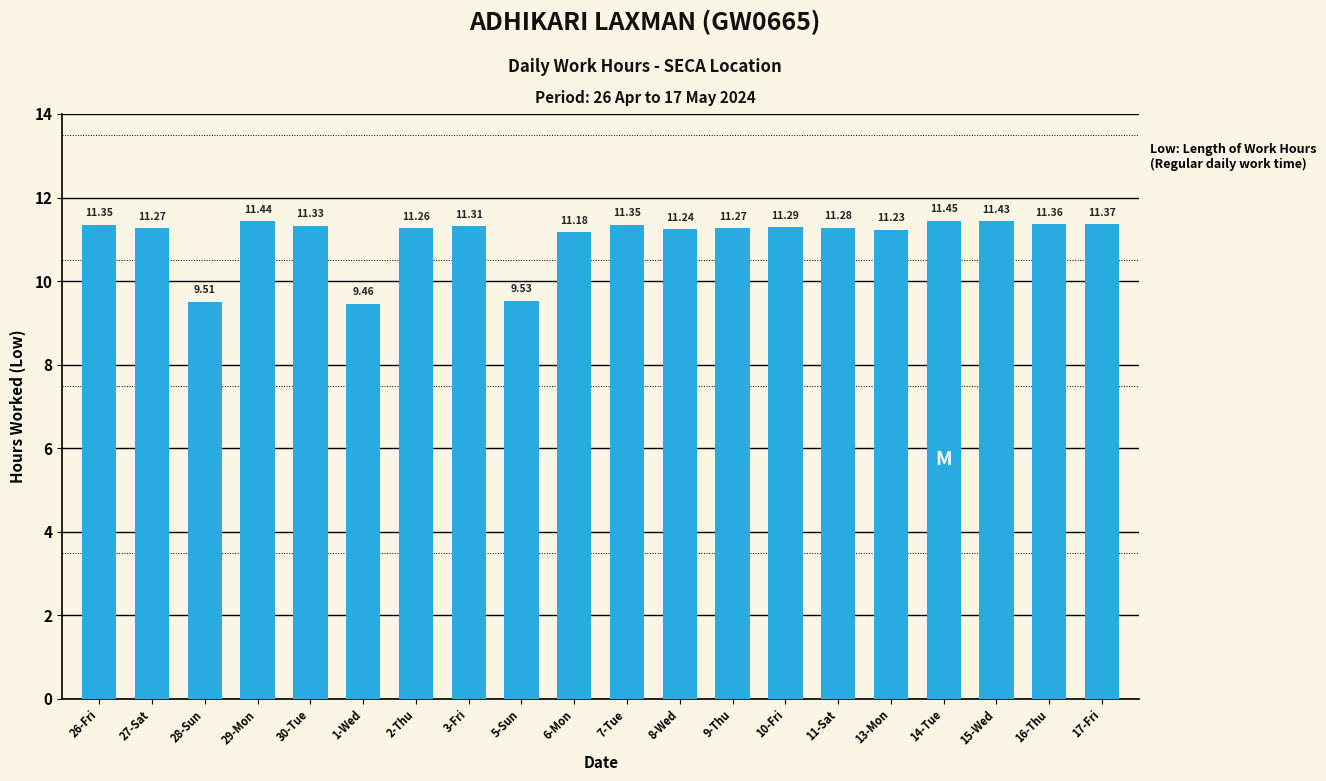

What is the sum of all values?

220.9